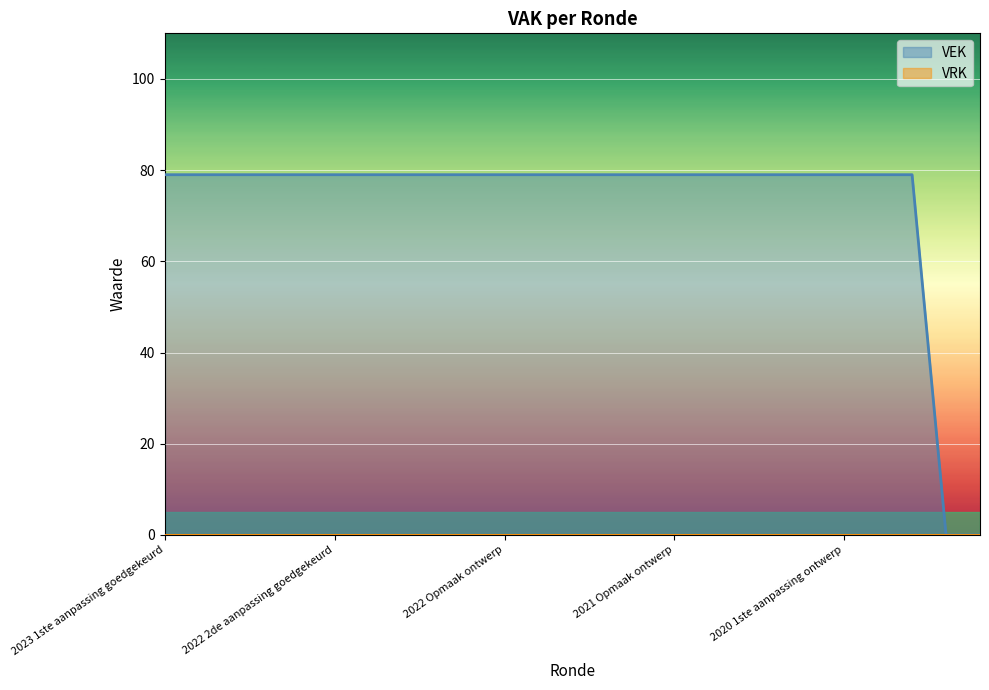

The chart shows a value of 117 at 2021 1ste aanpassing ontwerp. True or false?

False